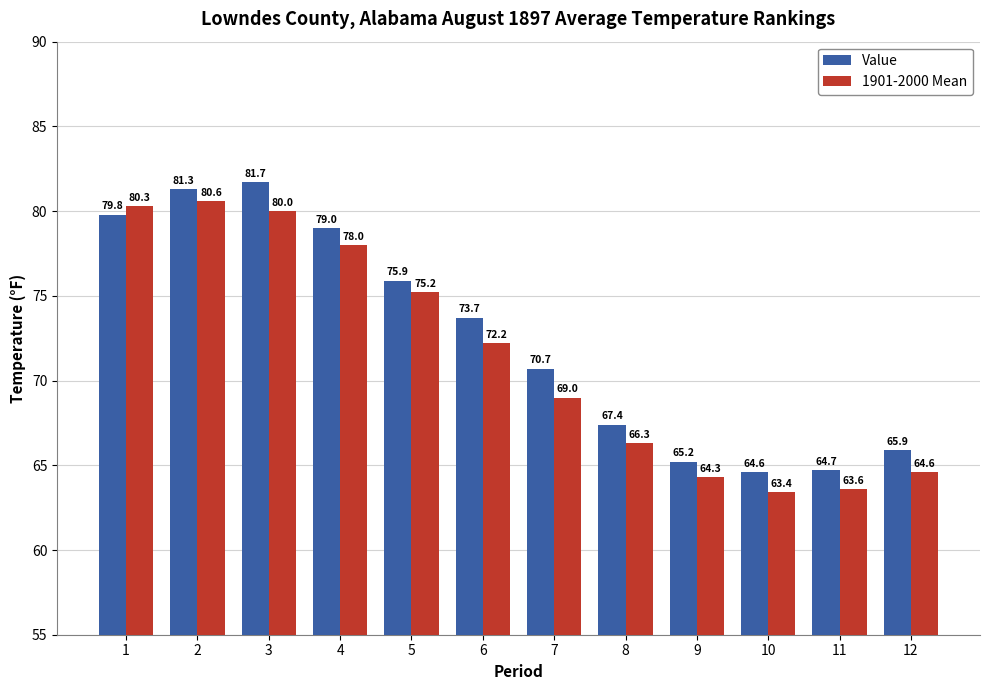

Reading left to right, transcribe all the data shown in this chart.

Value: 1=79.8	2=81.3	3=81.7	4=79.0	5=75.9	6=73.7	7=70.7	8=67.4	9=65.2	10=64.6	11=64.7	12=65.9
1901-2000 Mean: 1=80.3	2=80.6	3=80.0	4=78.0	5=75.2	6=72.2	7=69.0	8=66.3	9=64.3	10=63.4	11=63.6	12=64.6